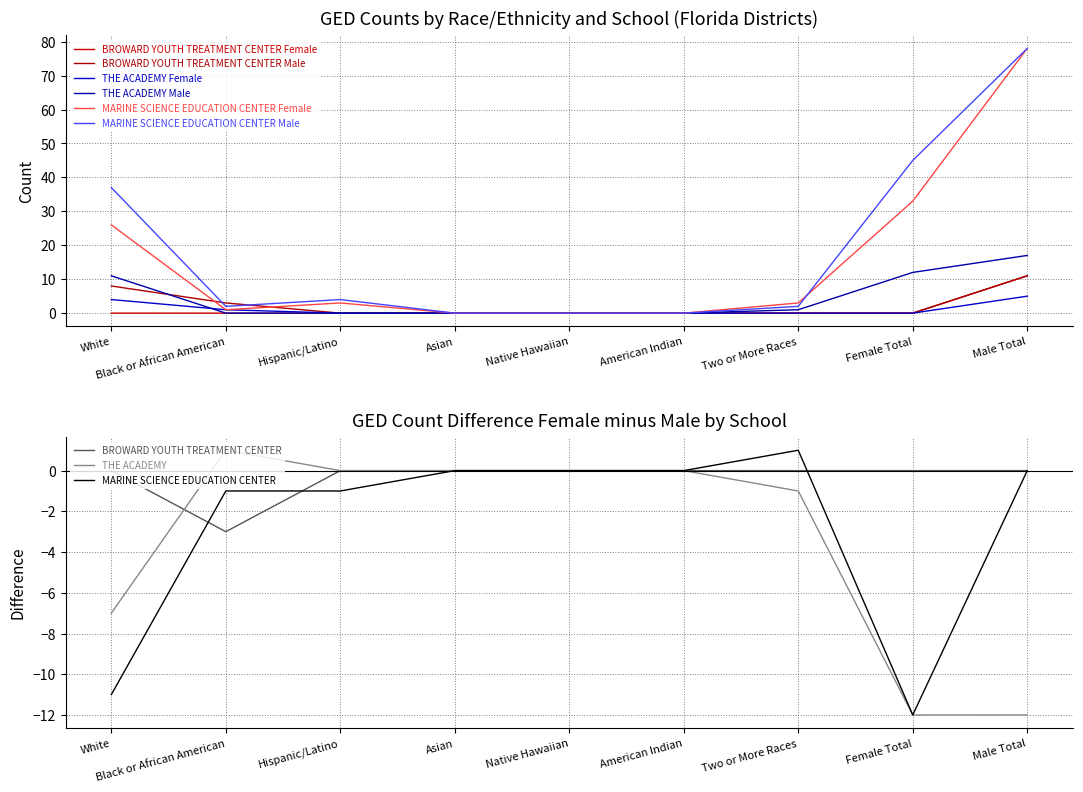

What is the value of the THE ACADEMY Female point at the 2nd from the left?

1